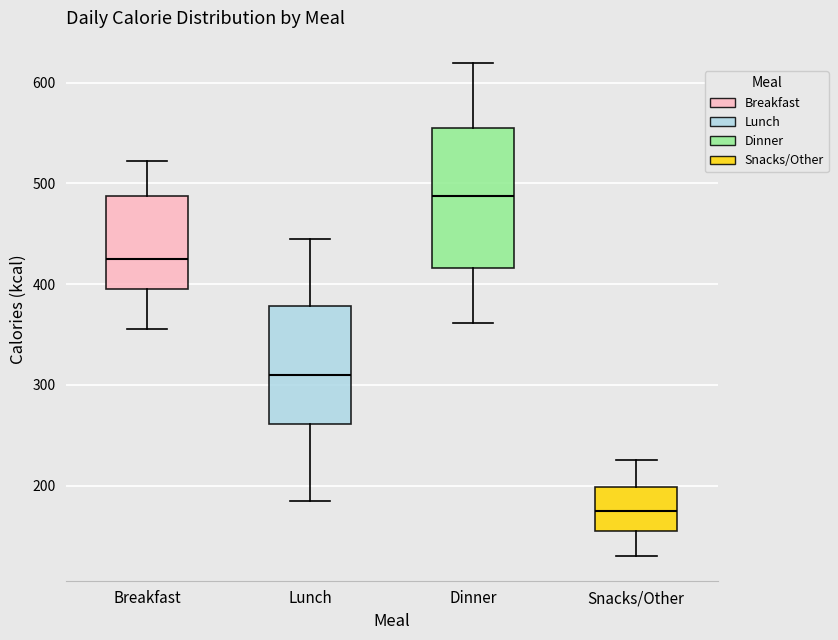

Reading left to right, transcribe this box plot: for each box, give where its median line is, the range the box spans, and where its two whiskers end, as read against the y-axis. The values are not printed on the chart, so give them approximately, as read against the axis.

Breakfast: median 430, box 400 to 490, whiskers 360 to 520
Lunch: median 310, box 260 to 380, whiskers 190 to 450
Dinner: median 490, box 420 to 560, whiskers 360 to 620
Snacks/Other: median 180, box 160 to 200, whiskers 130 to 230